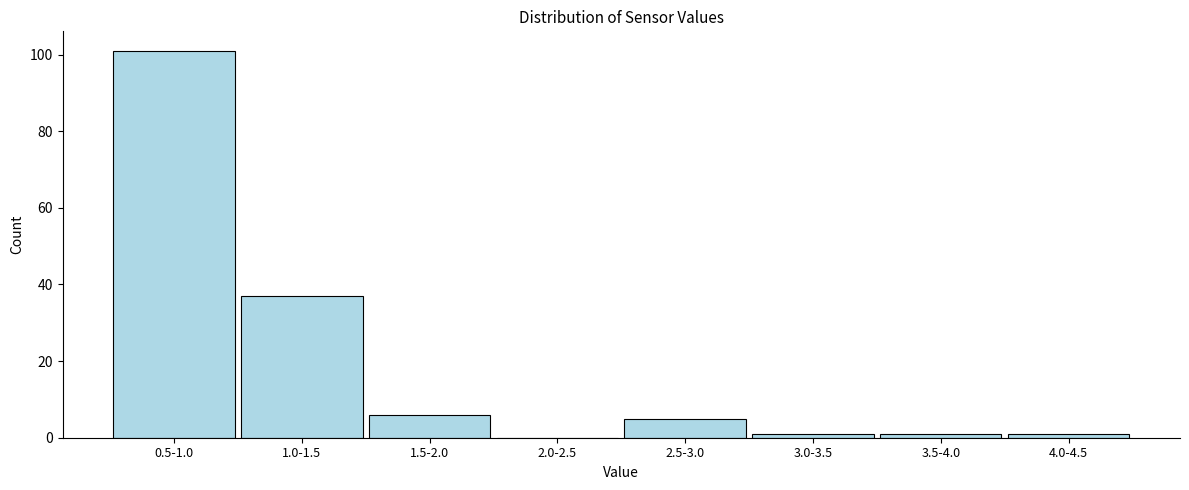

Reading left to right, transcribe all the data shown in this chart.

0.5-1.0=101	1.0-1.5=37	1.5-2.0=6	2.0-2.5=0	2.5-3.0=5	3.0-3.5=1	3.5-4.0=1	4.0-4.5=1